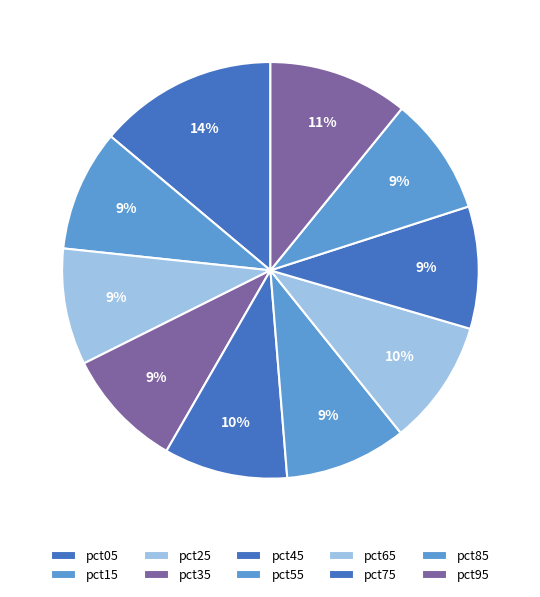

To the nearest percent, what is the difference between the largest and smallest slice percentages?

5%